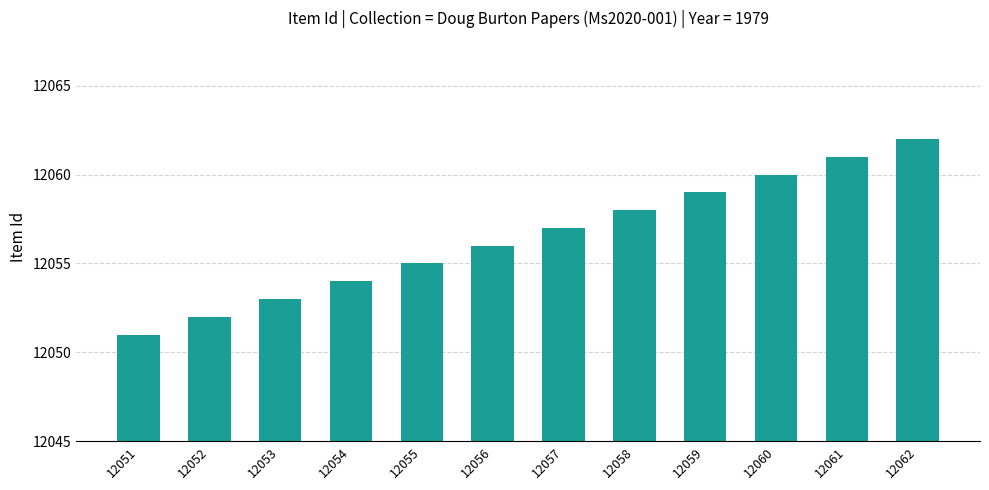

Count the number of categories in the chart.

12